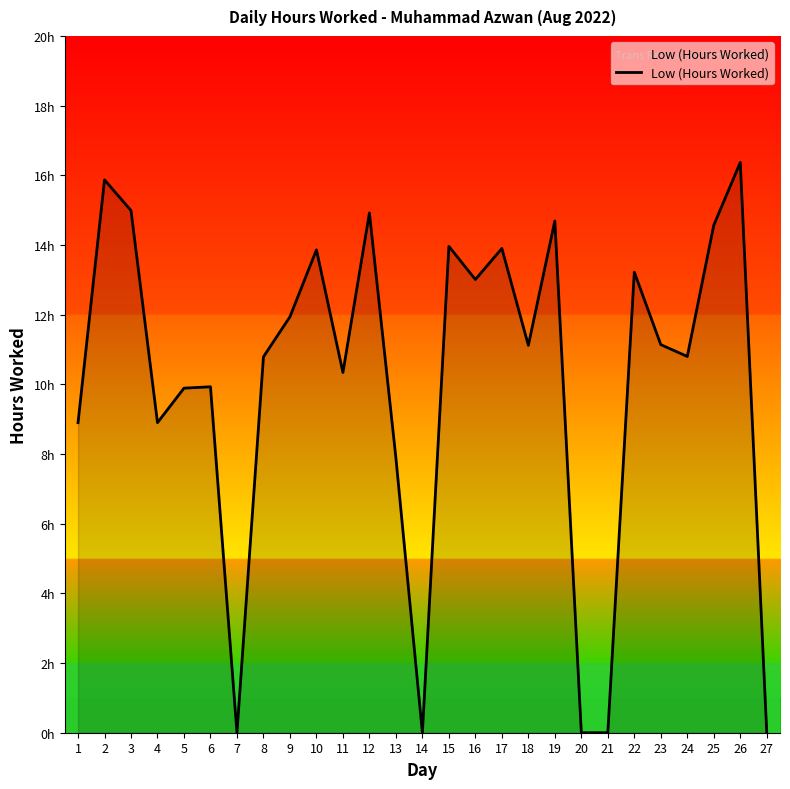

Reading left to right, extract all data points from this chart.

1=8.9	2=15.9	3=15.0	4=8.9	5=9.9	6=9.9	7=0.0	8=10.8	9=11.9	10=13.9	11=10.3	12=14.9	13=7.9	14=0.0	15=14.0	16=13.0	17=13.9	18=11.1	19=14.7	20=0.0	21=0.0	22=13.2	23=11.1	24=10.8	25=14.6	26=16.4	27=0.0